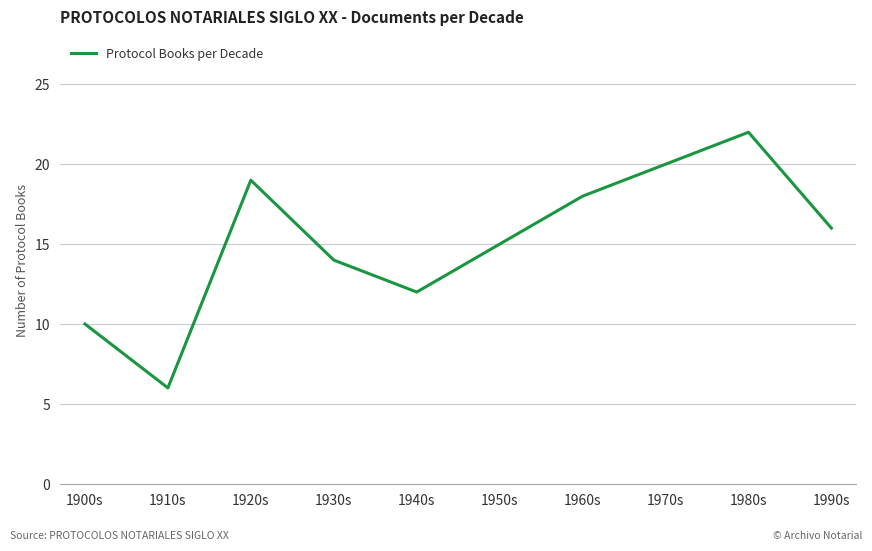

How many values are below 16?

5